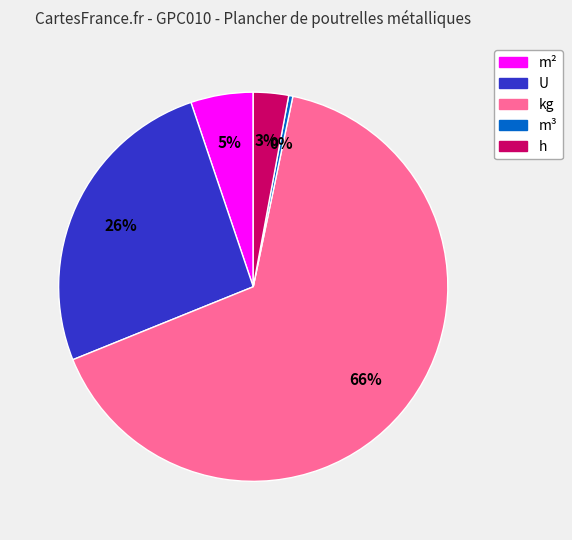

To the nearest percent, what is the average slice percentage?

20%